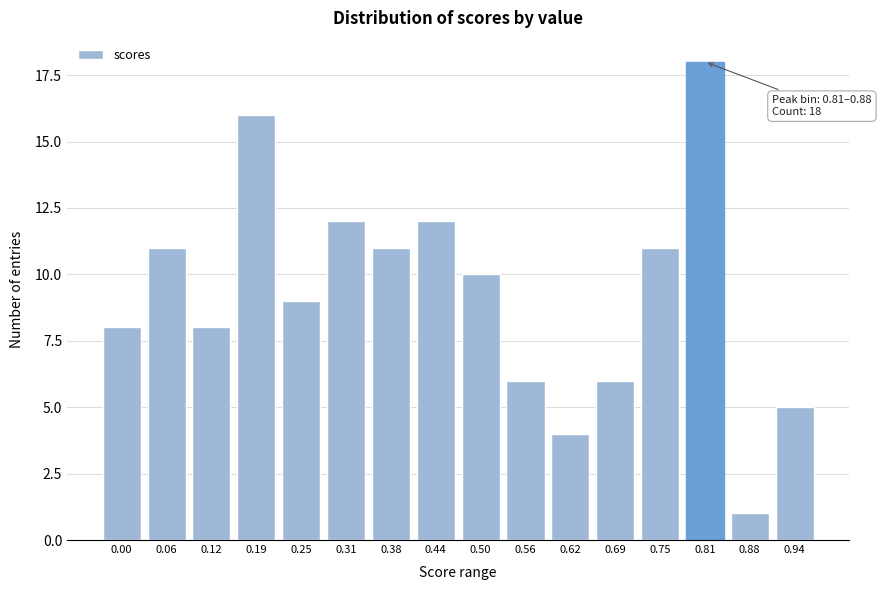

Reading right to left, list all the values displayed in this chart.

0.94=5	0.88=1	0.81=18	0.75=11	0.69=6	0.62=4	0.56=6	0.50=10	0.44=12	0.38=11	0.31=12	0.25=9	0.19=16	0.12=8	0.06=11	0.00=8